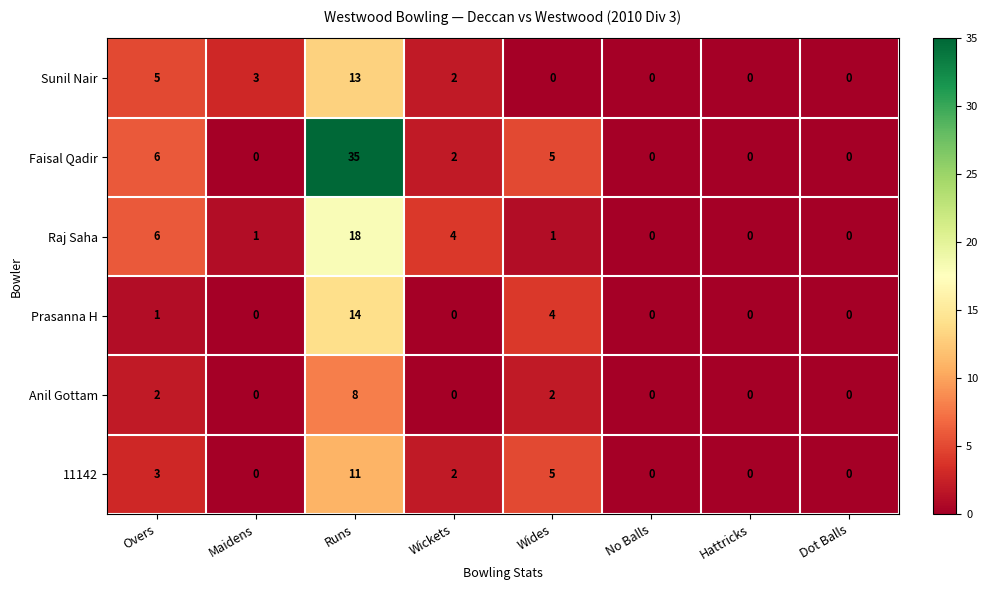

The Raj Saha series shows 4 at Wickets. True or false?

True